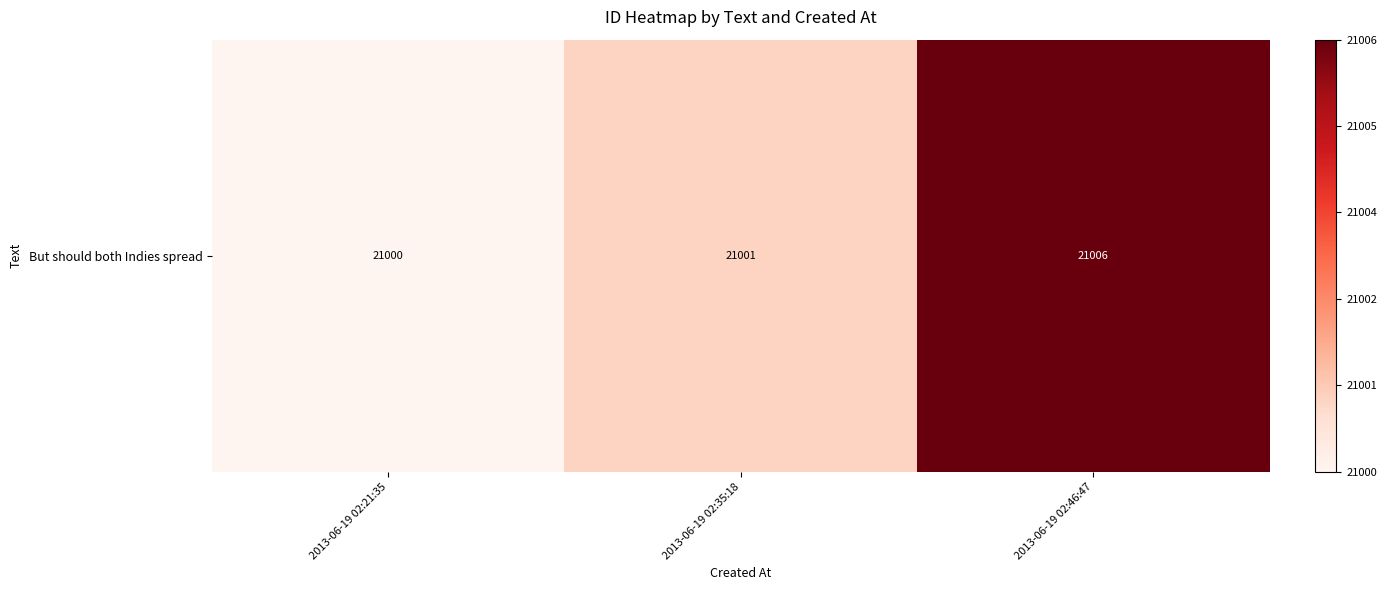

True or false: the data shows 0.0 at 2013-06-19 02:21:35.

True